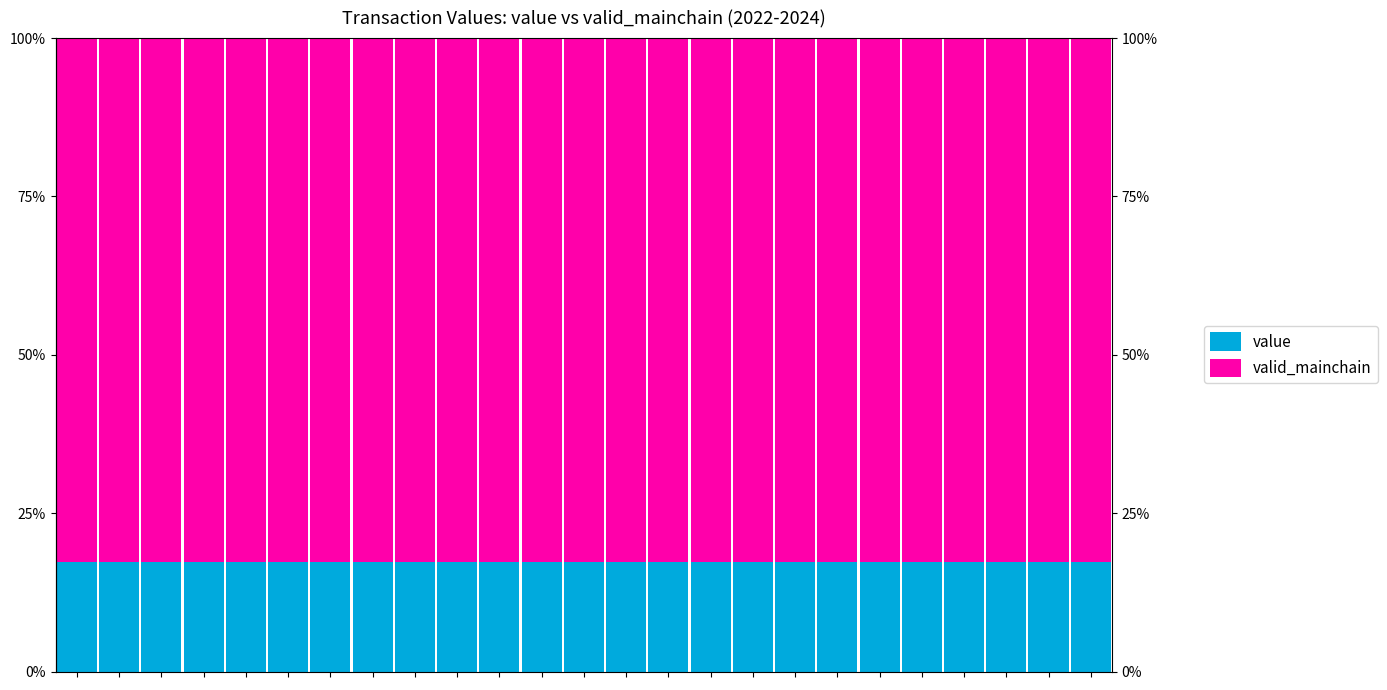

Which series has the largest range (max minus min)?

value